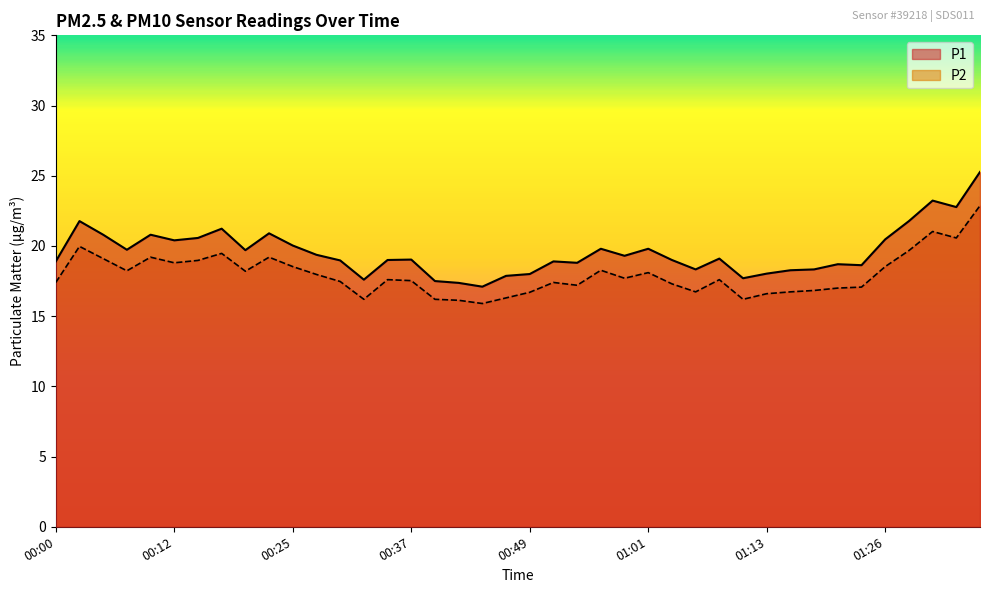

What is the difference between the highest and lowest values at 00:32?

1.4